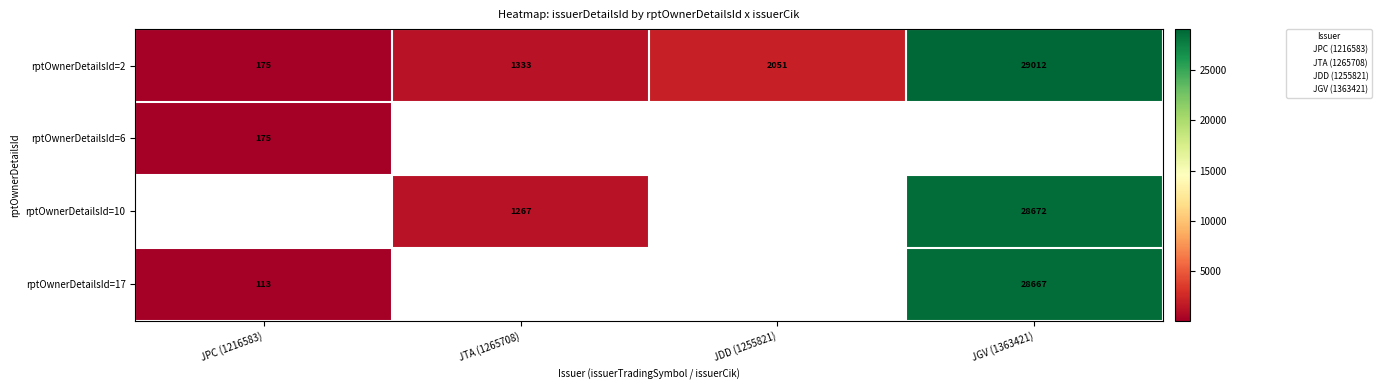

Which label corresponds to the largest value in the chart?

JGV (1363421)